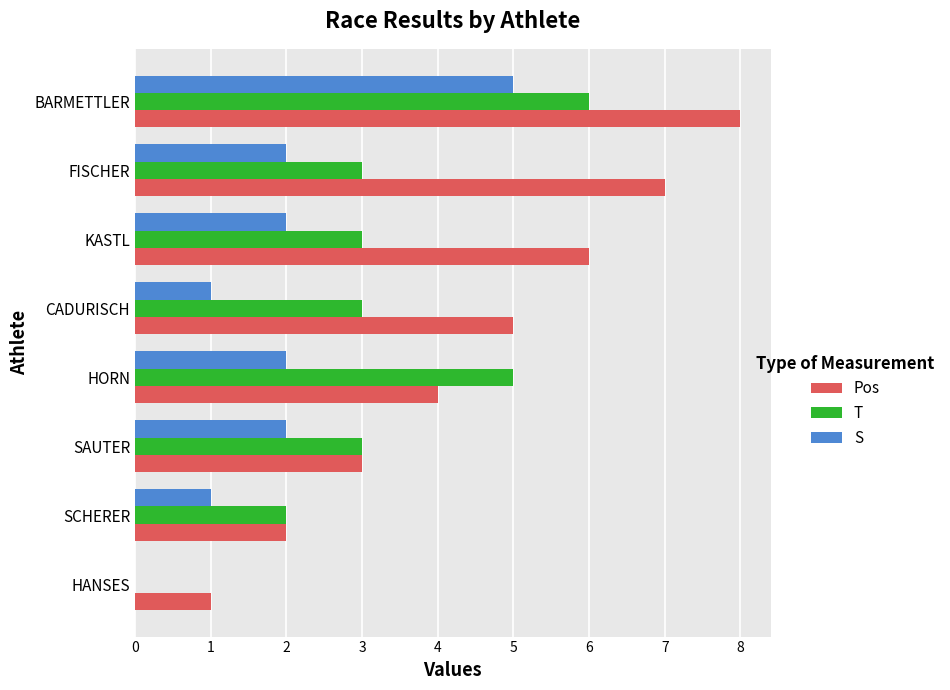

At which category is the sum across all series the highest?

BARMETTLER